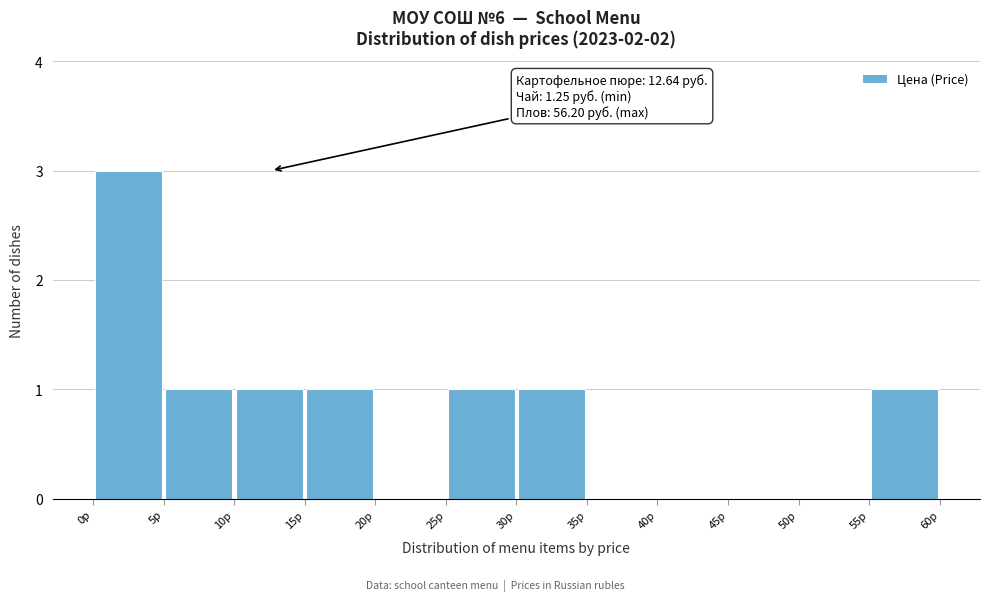

Over which range of the x-axis is the bar tallest?

0 to 5